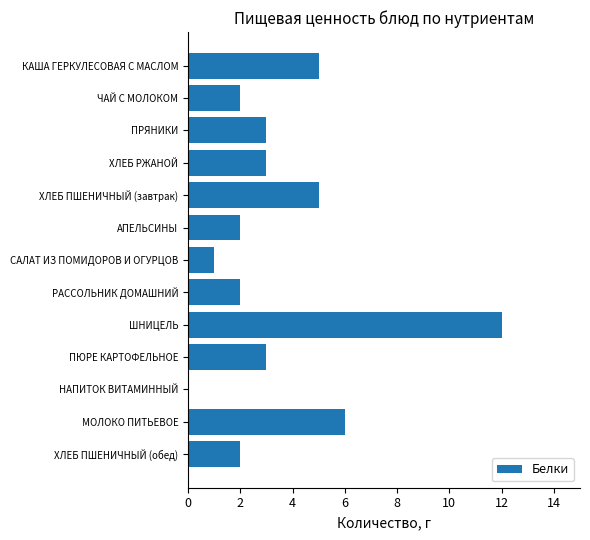

Reading top to bottom, what are all the values shown in this chart?

КАША ГЕРКУЛЕСОВАЯ С МАСЛОМ=5	ЧАЙ С МОЛОКОМ=2	ПРЯНИКИ=3	ХЛЕБ РЖАНОЙ=3	ХЛЕБ ПШЕНИЧНЫЙ (завтрак)=5	АПЕЛЬСИНЫ=2	САЛАТ ИЗ ПОМИДОРОВ И ОГУРЦОВ=1	РАССОЛЬНИК ДОМАШНИЙ=2	ШНИЦЕЛЬ=12	ПЮРЕ КАРТОФЕЛЬНОЕ=3	НАПИТОК ВИТАМИННЫЙ=0	МОЛОКО ПИТЬЕВОЕ=6	ХЛЕБ ПШЕНИЧНЫЙ (обед)=2